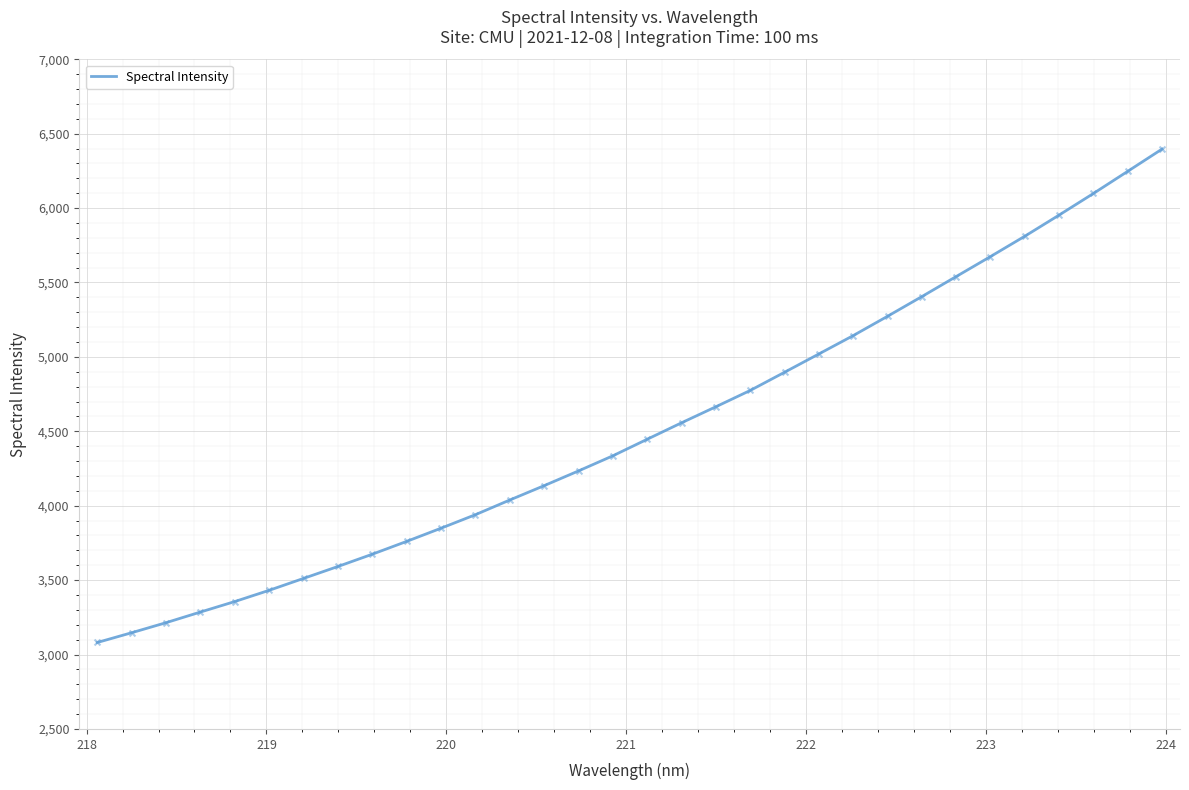

What is the maximum value shown in the chart?

6396.4